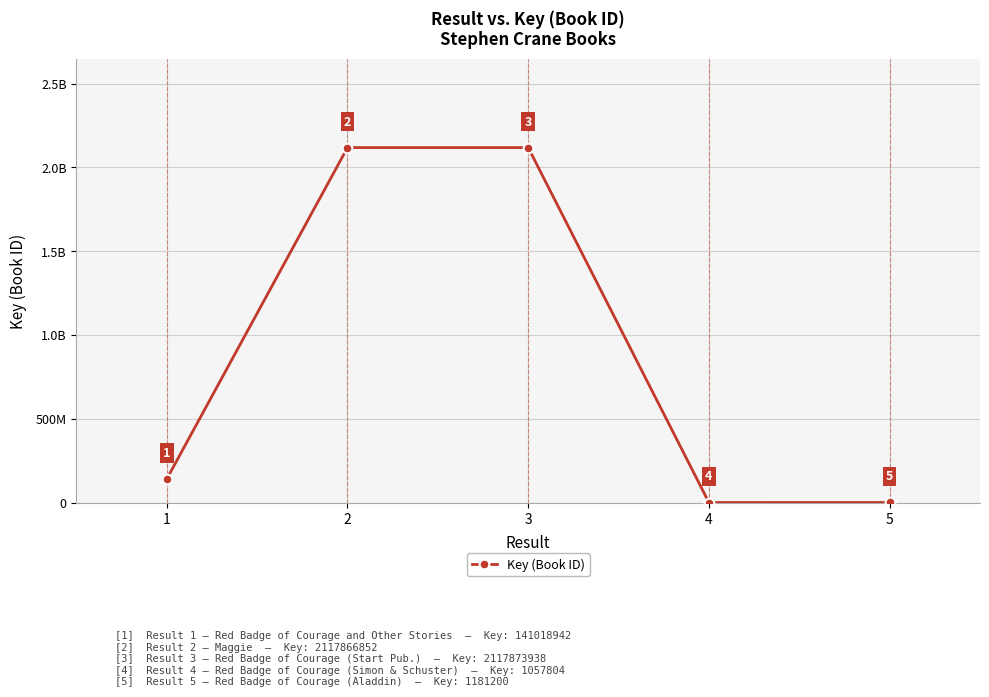

Which category has the highest value across all series?

3